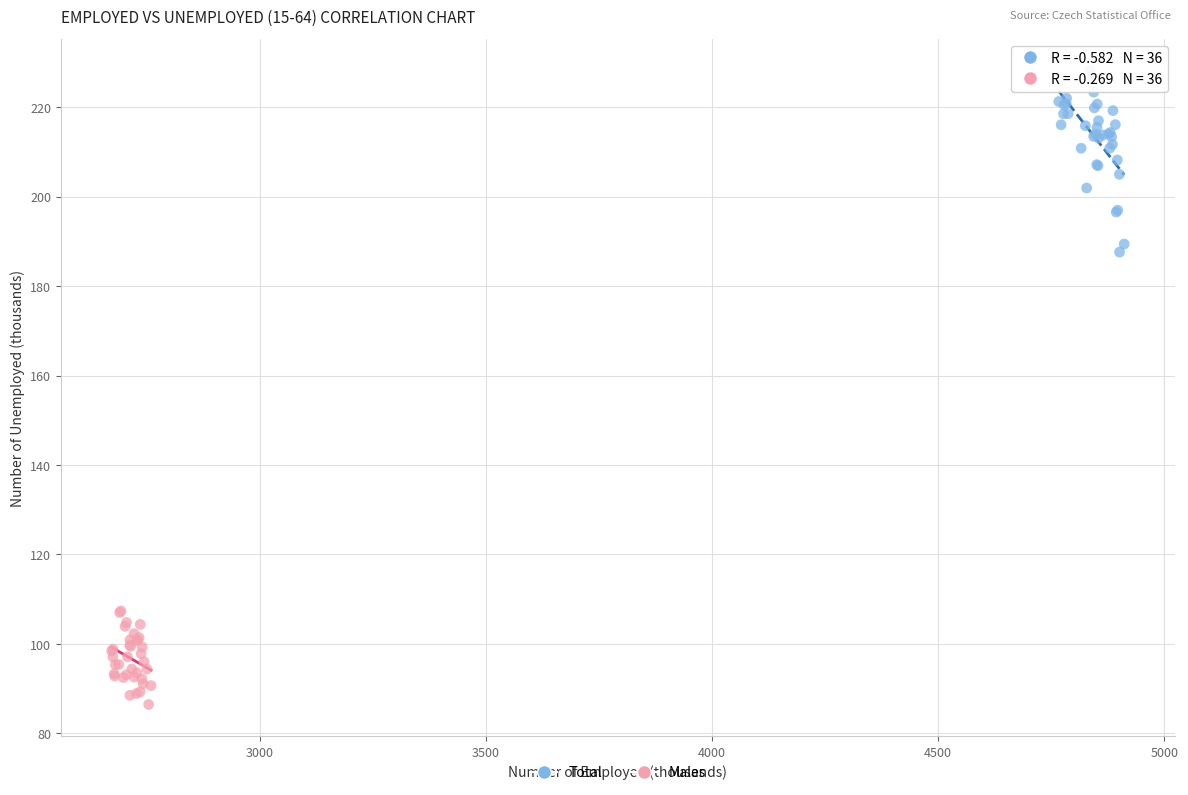

Which series contains the lowest Y value?

Males